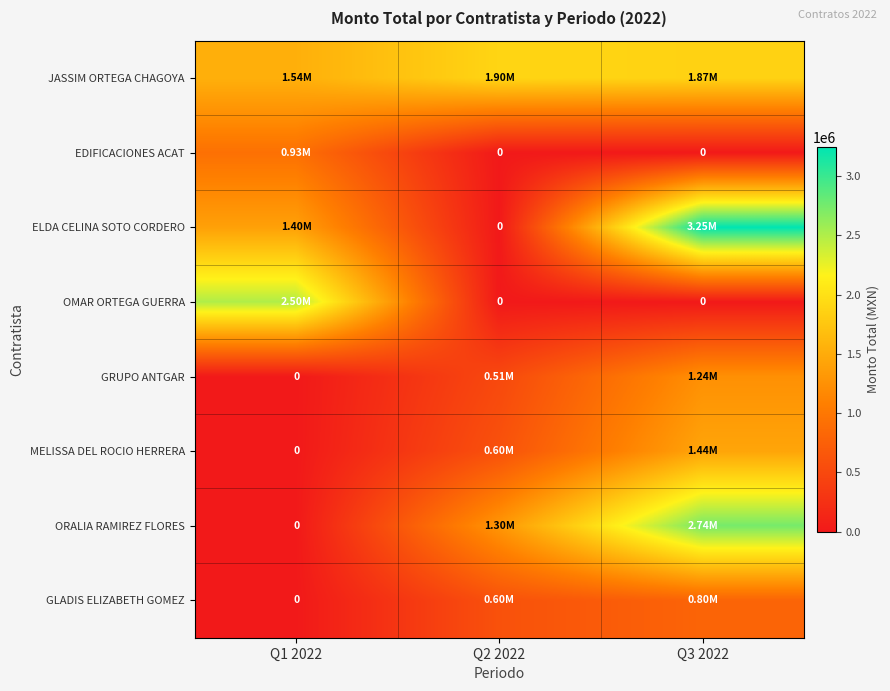

The value of GLADIS ELIZABETH GOMEZ at Q3 2022 is 800000.0. True or false?

True